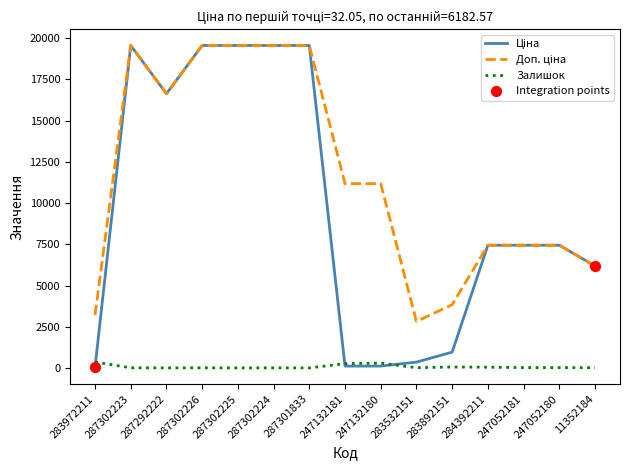

At how many categories does at least one series exceed 1547?

15